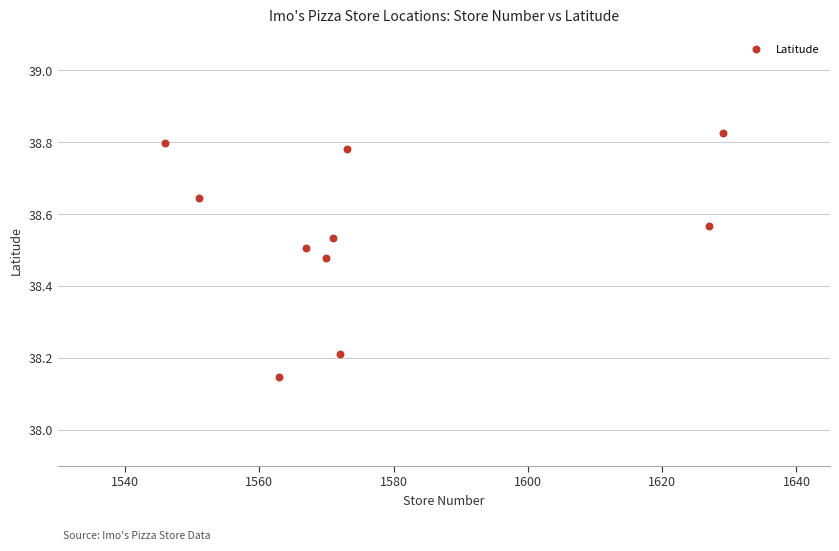

What is the range of X values (max minus min)?

83.0